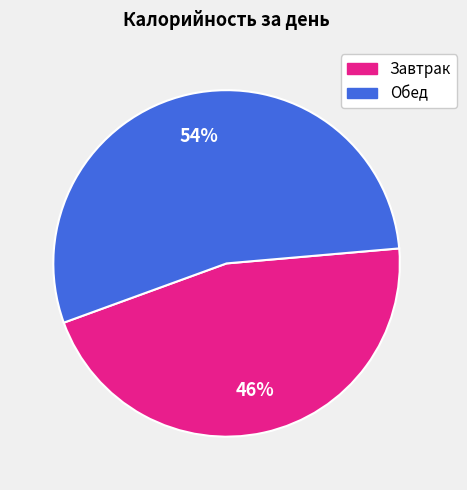

Does Обед account for over 50% of the chart?

Yes